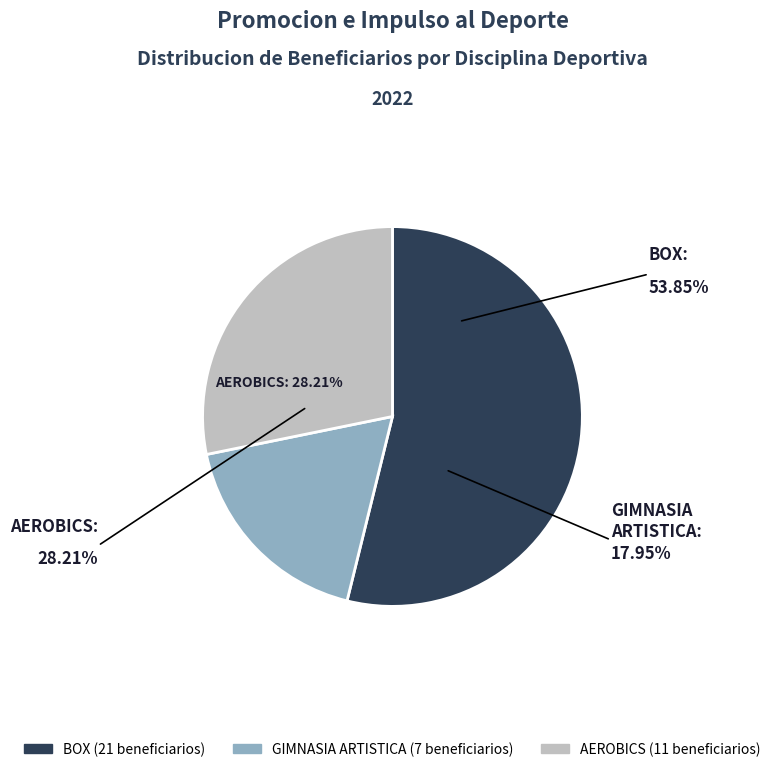

To the nearest percent, what is the difference between the largest and smallest slice percentages?

36%